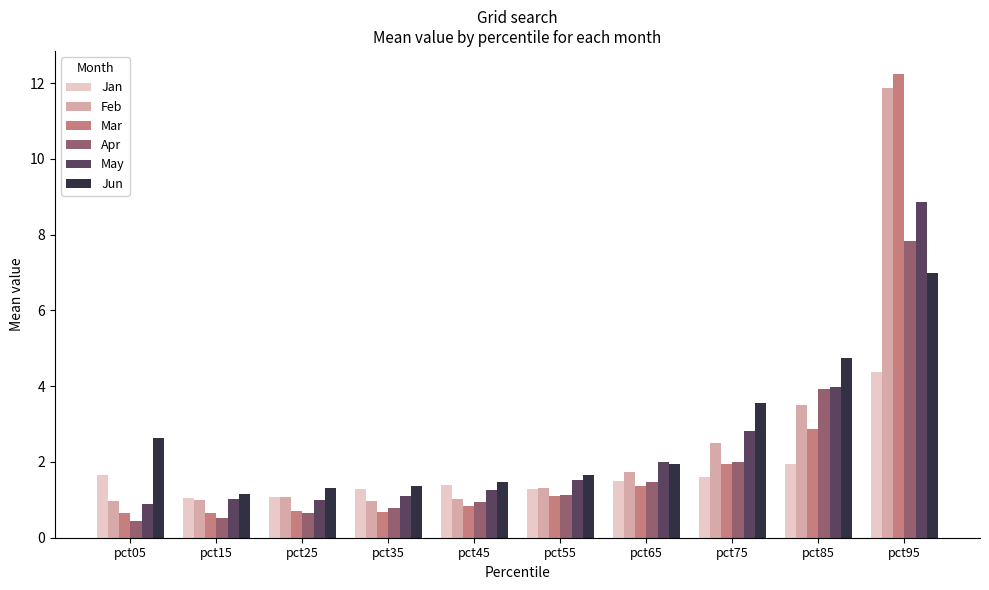

What is the average value of the Apr series?

2.0